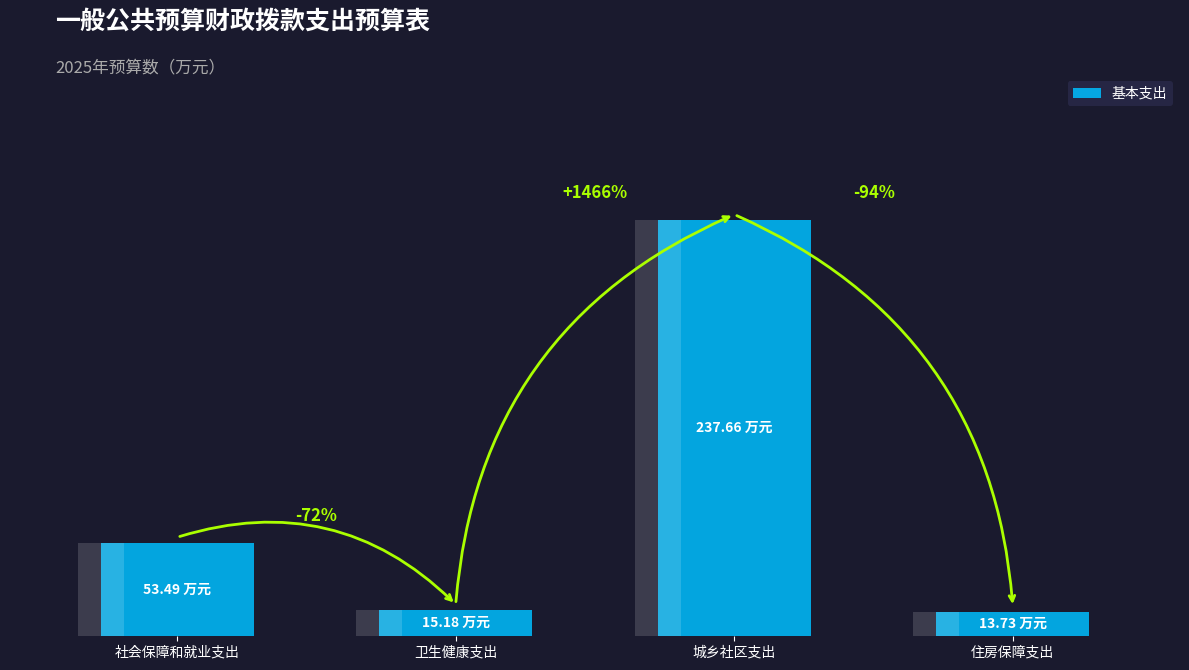

How many data points does each series have?

4